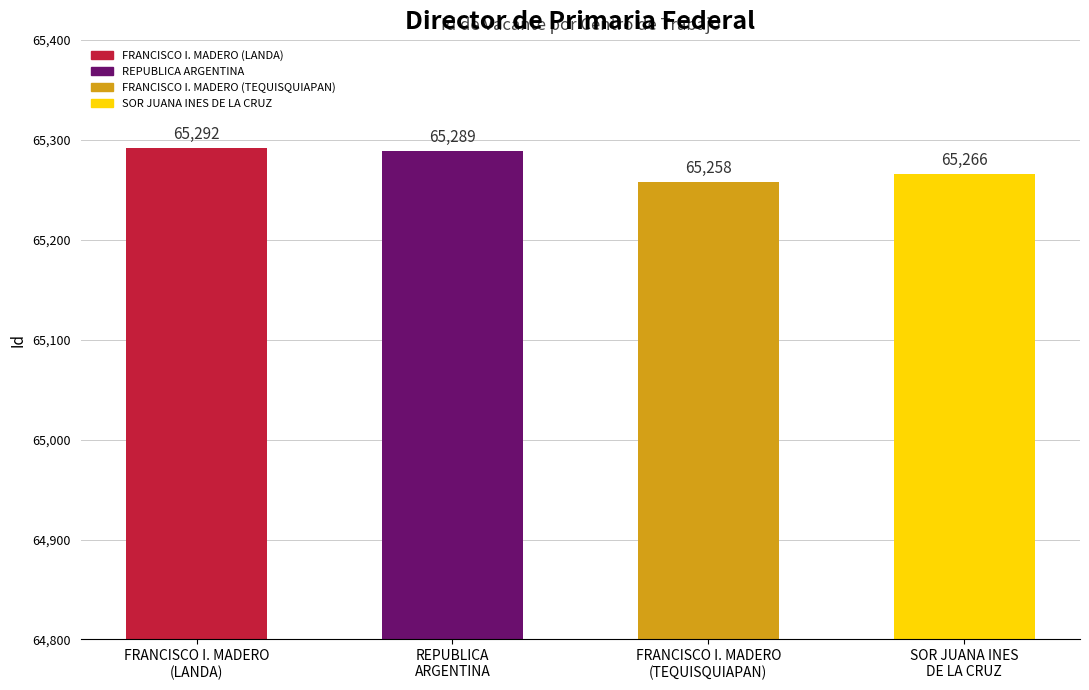

True or false: the data shows 41967 at REPUBLICA
ARGENTINA.

False